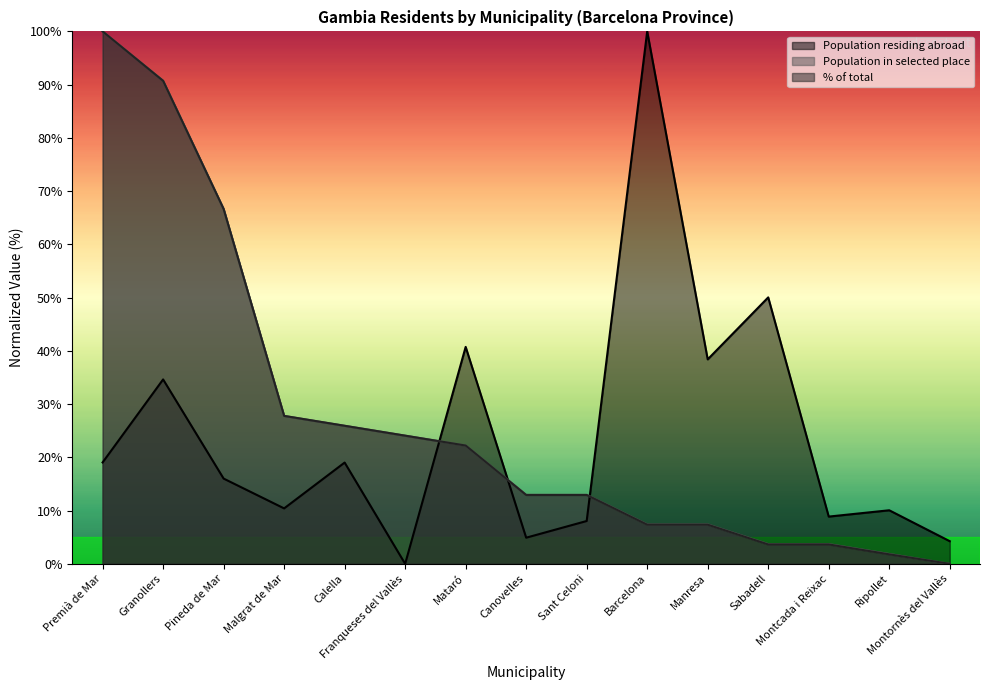

What is the greatest value displayed?

100.0